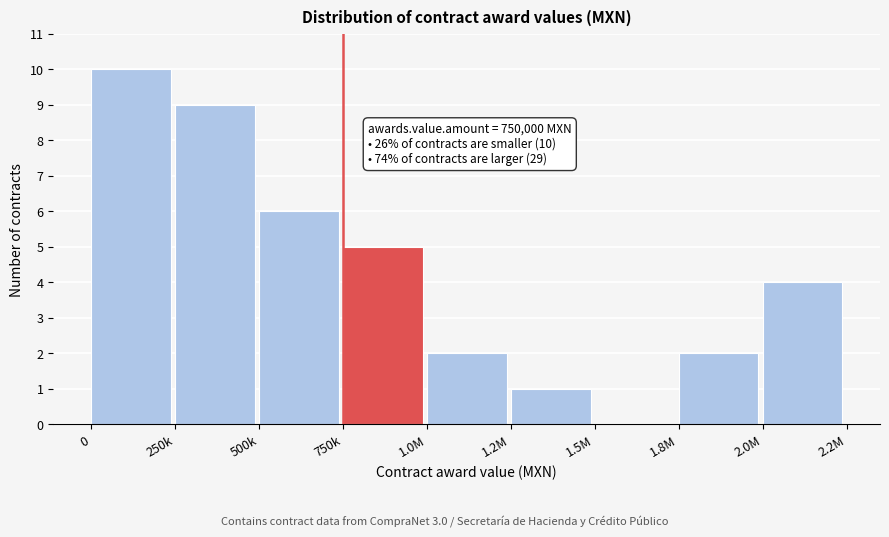

Reading left to right, extract all data points from this chart.

0=10	250k=9	500k=6	750k=5	1.0M=2	1.2M=1	1.5M=0	1.8M=2	2.0M=4